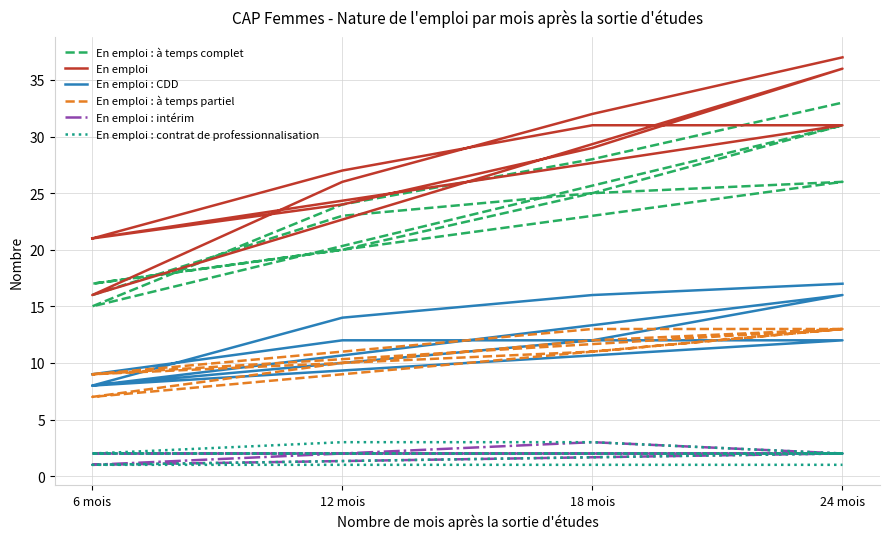

What are all the series names shown in the legend?

En emploi : à temps complet, En emploi, En emploi : CDD, En emploi : à temps partiel, En emploi : intérim, En emploi : contrat de professionnalisation